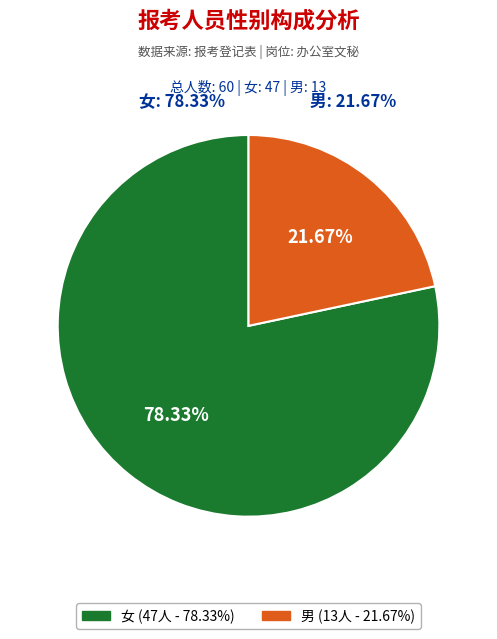

To the nearest percent, what is the difference between the largest and smallest slice percentages?

57%